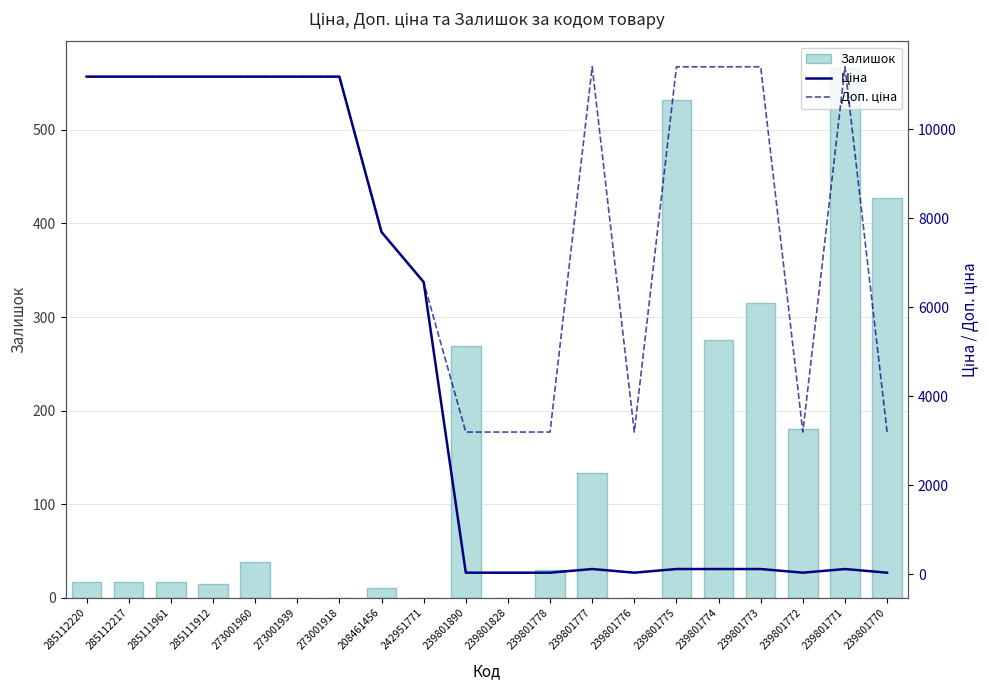

What is the difference between the Ціна values at 239801772 and 273001960?

11156.2